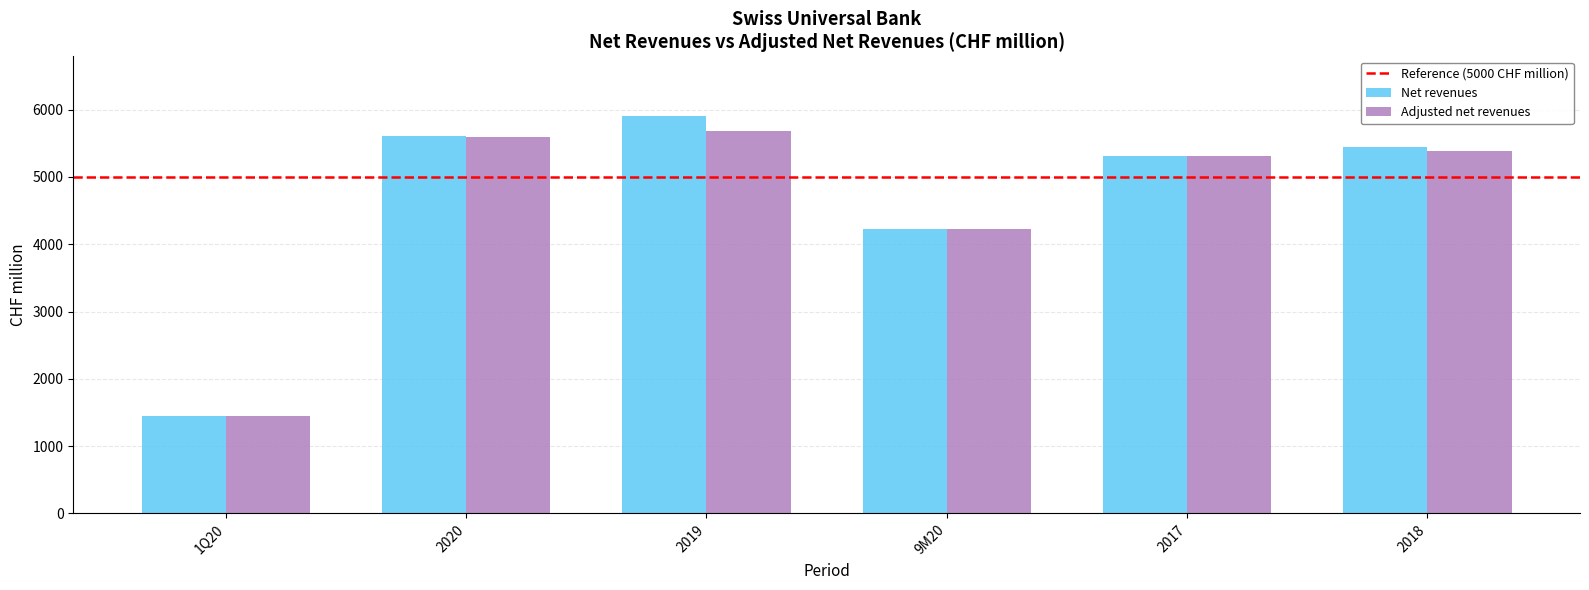

Is the value of Net revenues at 2017 greater than the value of Adjusted net revenues at 2018?

No